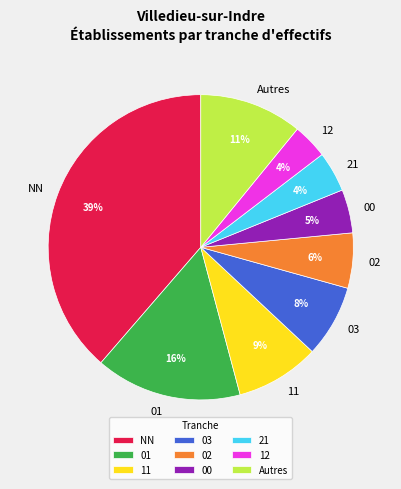

What percentage is the 02 slice, to the nearest percent?

6%